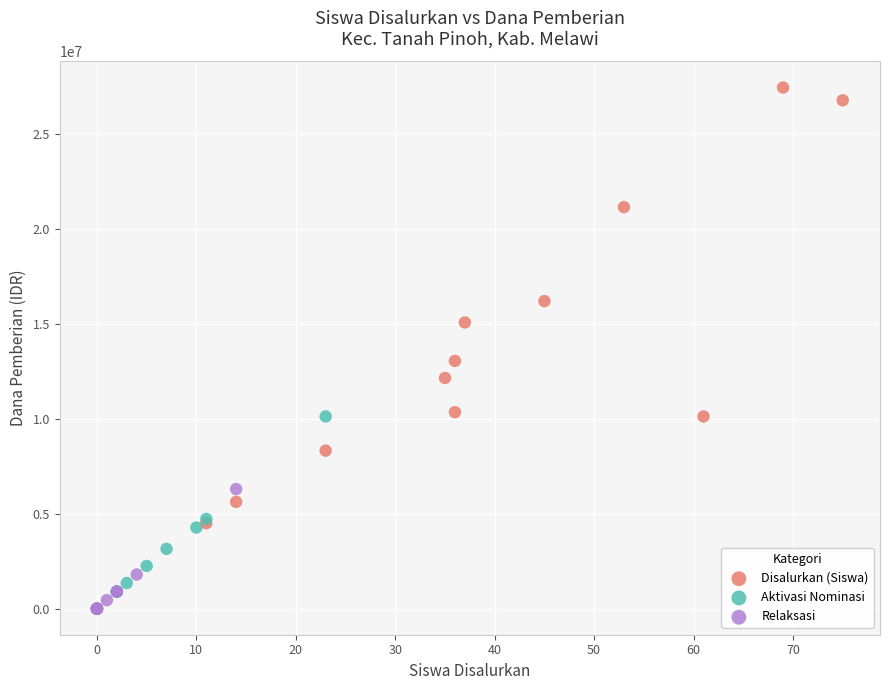

Which series has the largest Y range (max minus min)?

Disalurkan (Siswa)